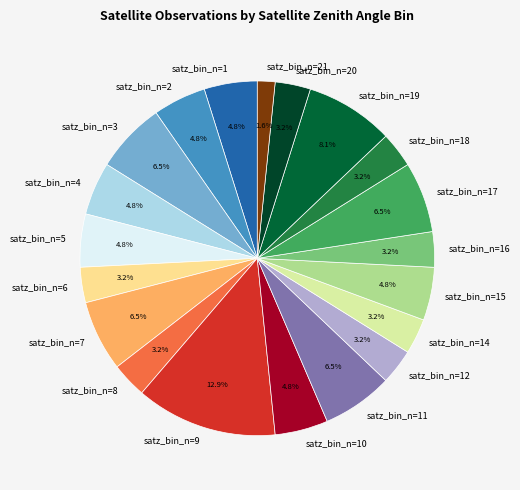

Do satz_bin_n=19 and satz_bin_n=15 together represent more than half of the pie?

No